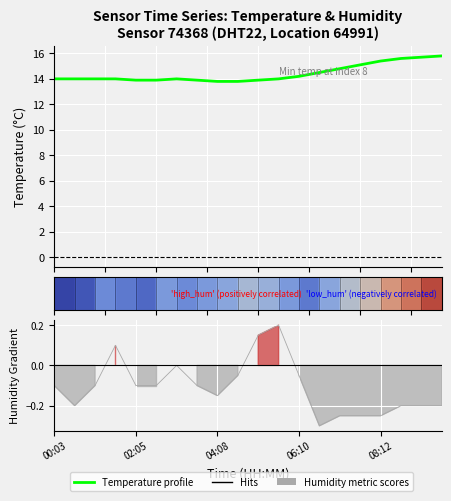

What is the difference between the maximum and second lowest values in the Humidity gradient series?

0.4